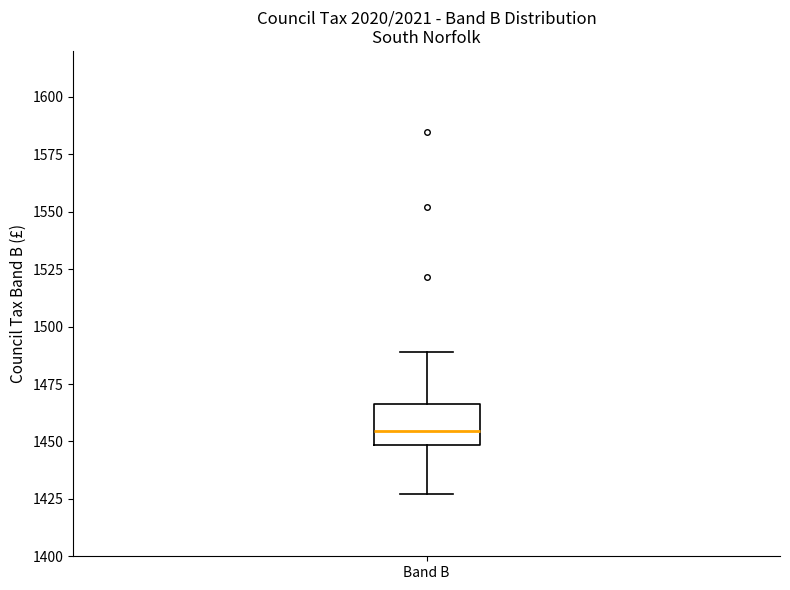

Read this box plot against the y-axis: the position of the median line, the range covered by the box, and the ends of both whiskers. The values are not printed on the chart, so give them approximately, as read against the axis.

median 1455, box 1450 to 1465, whiskers 1425 to 1490